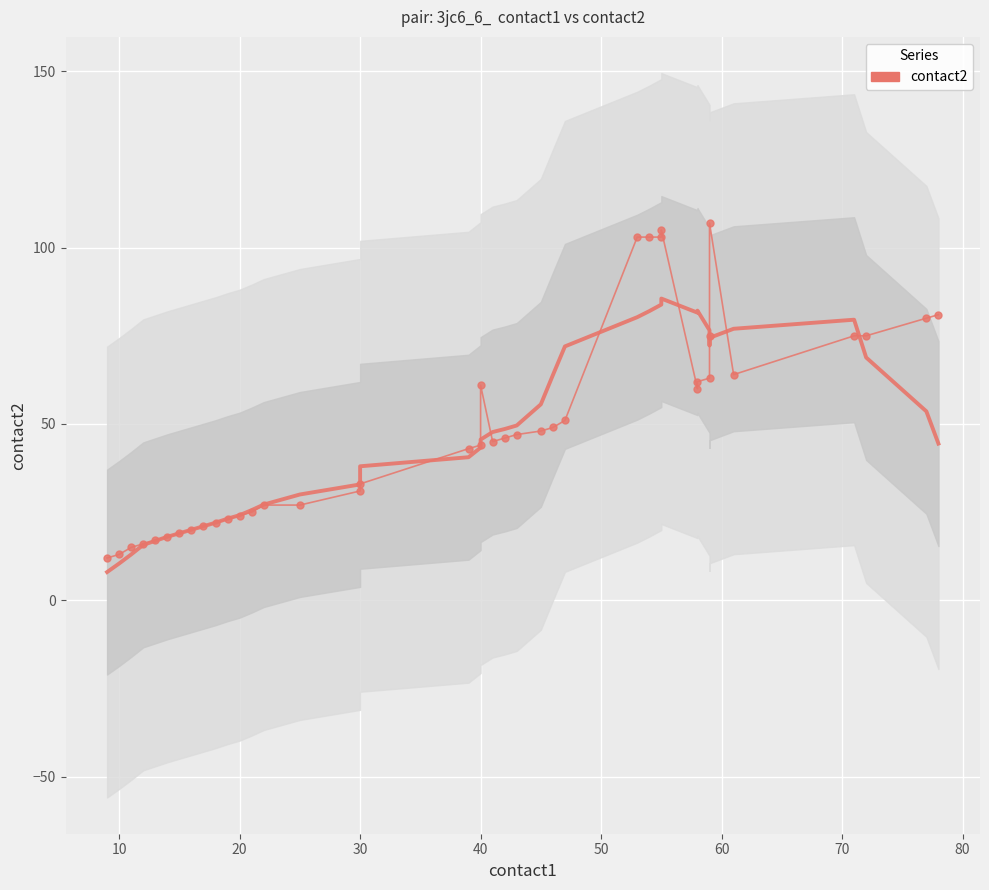

Count the number of data series in this chart.

1